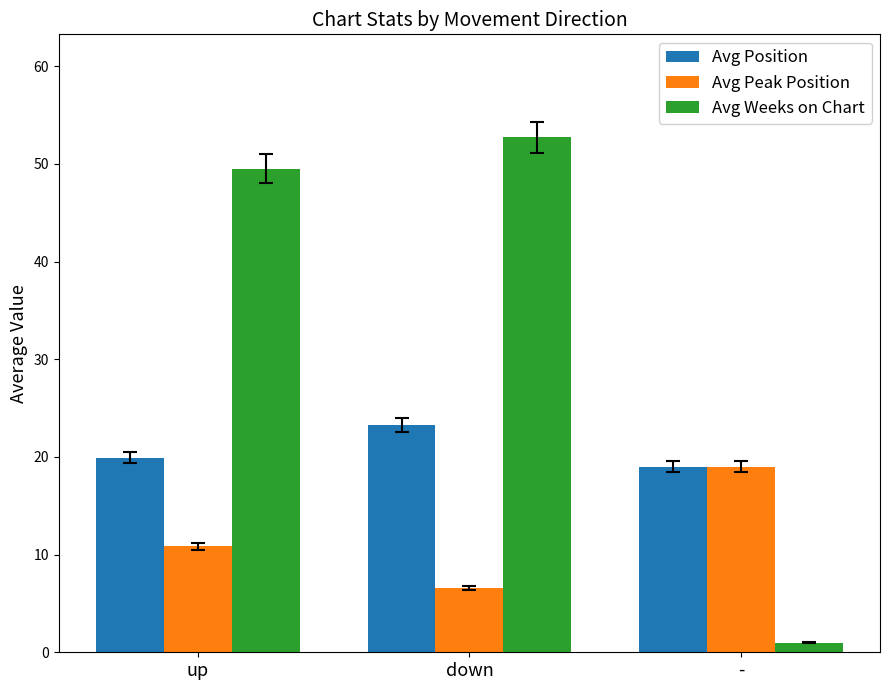

Rank the series by their average value, from lowest to highest.

Avg Peak Position, Avg Position, Avg Weeks on Chart